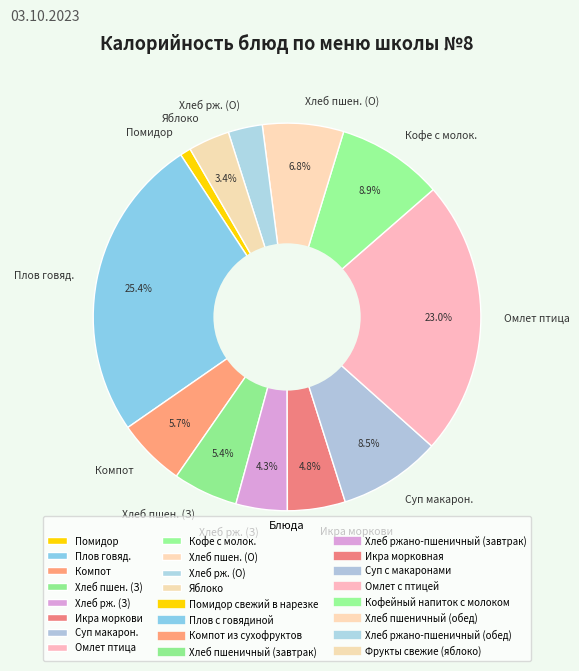

Combined, do Хлеб пшен. (З) and Хлеб пшен. (О) account for over 50%?

No